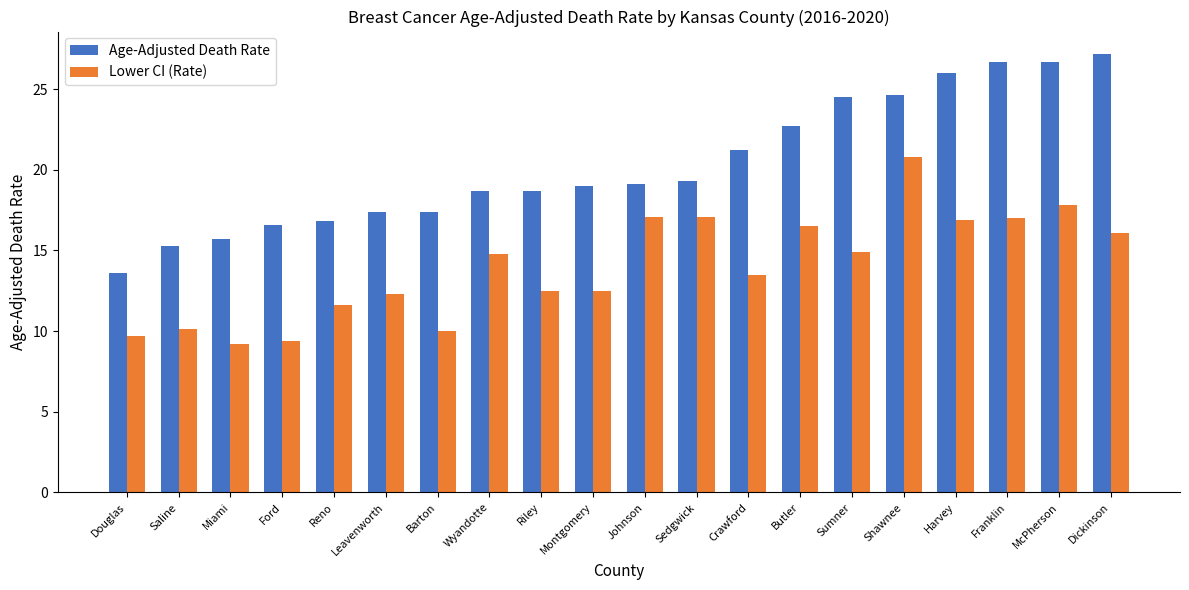

Rank the series by their average value, from highest to lowest.

Age-Adjusted Death Rate, Lower CI (Rate)